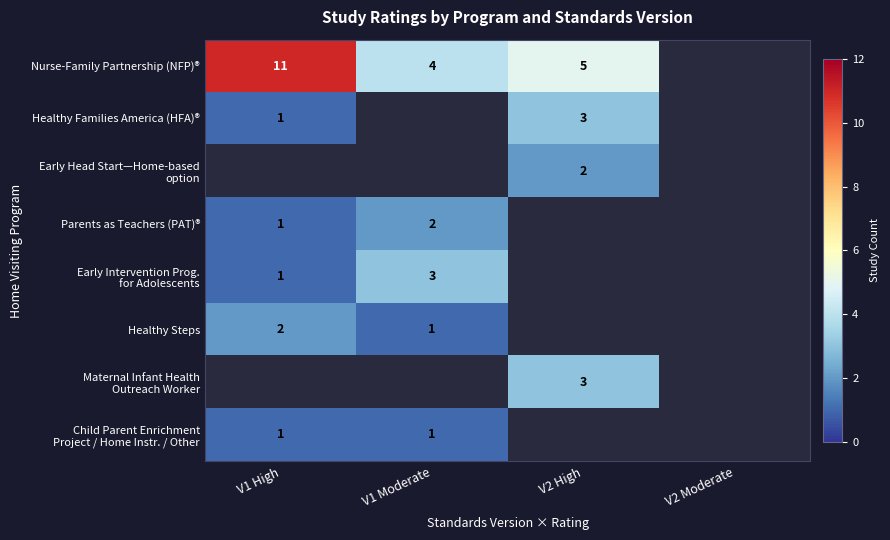

The value of Healthy Families America (HFA)® at V2 High is 5. True or false?

False